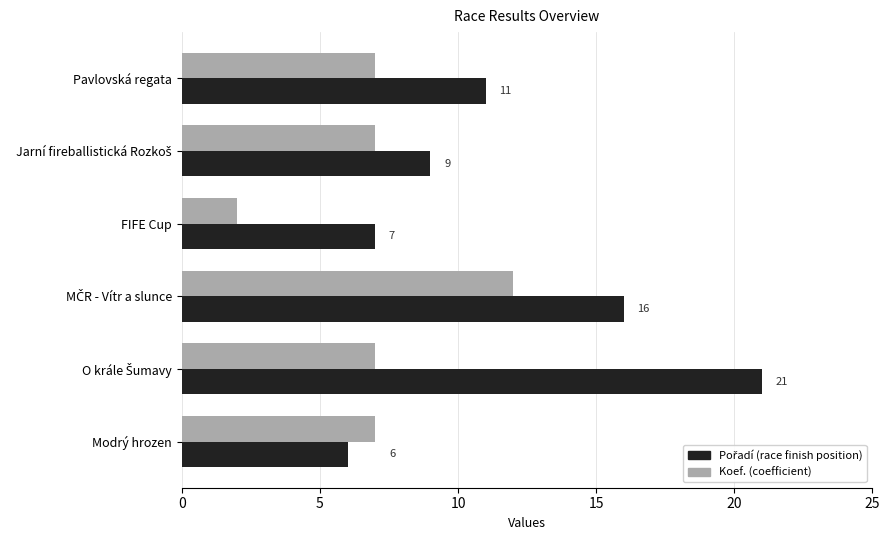

What is the total value across all series at Pavlovská regata?

18